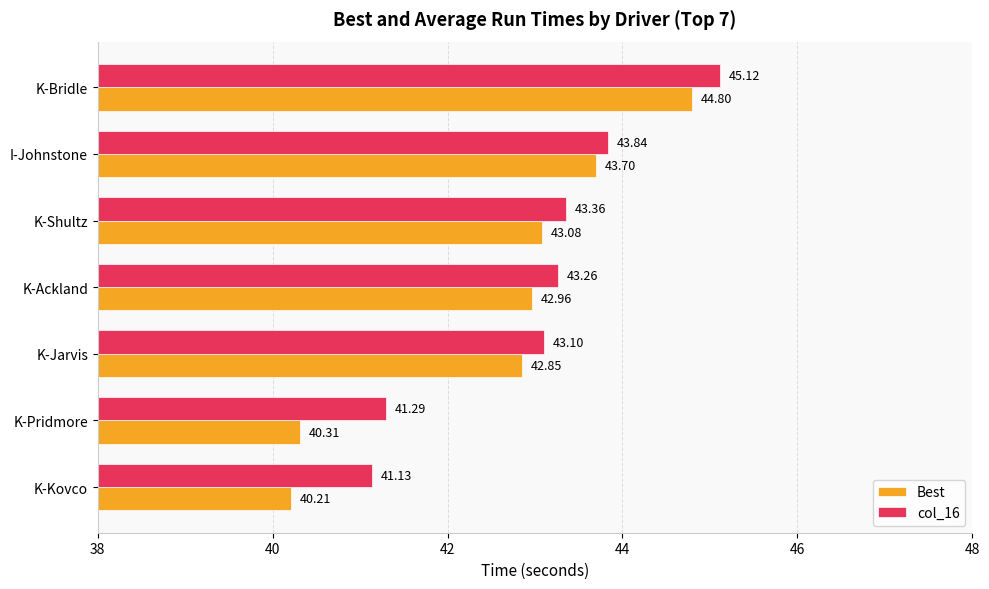

Which series has the largest range (max minus min)?

Best